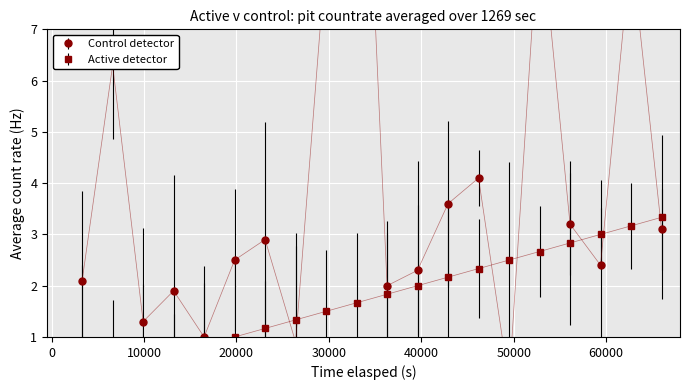

How many lines are shown in the chart?

2